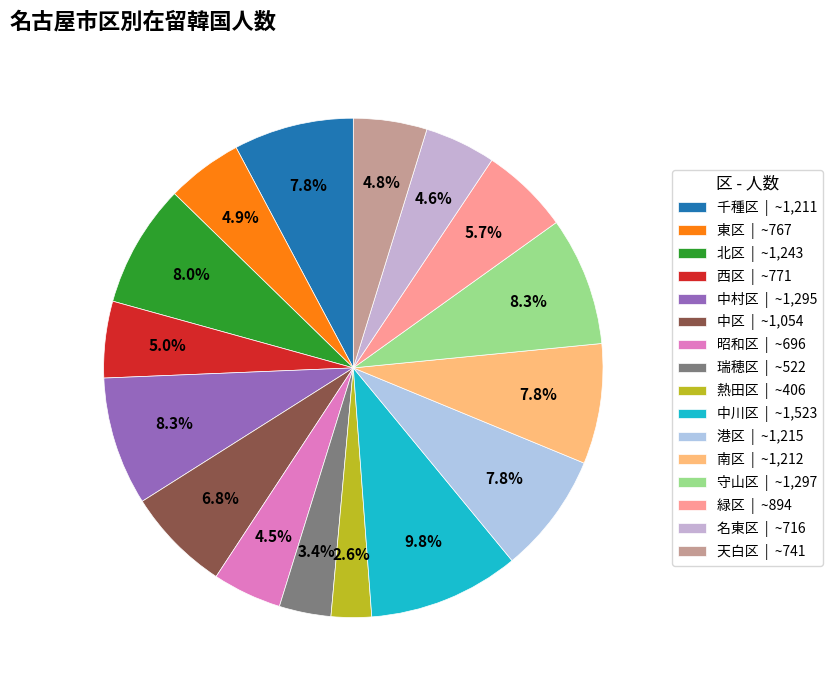

To the nearest percent, what portion does 中川区 represent?

10%